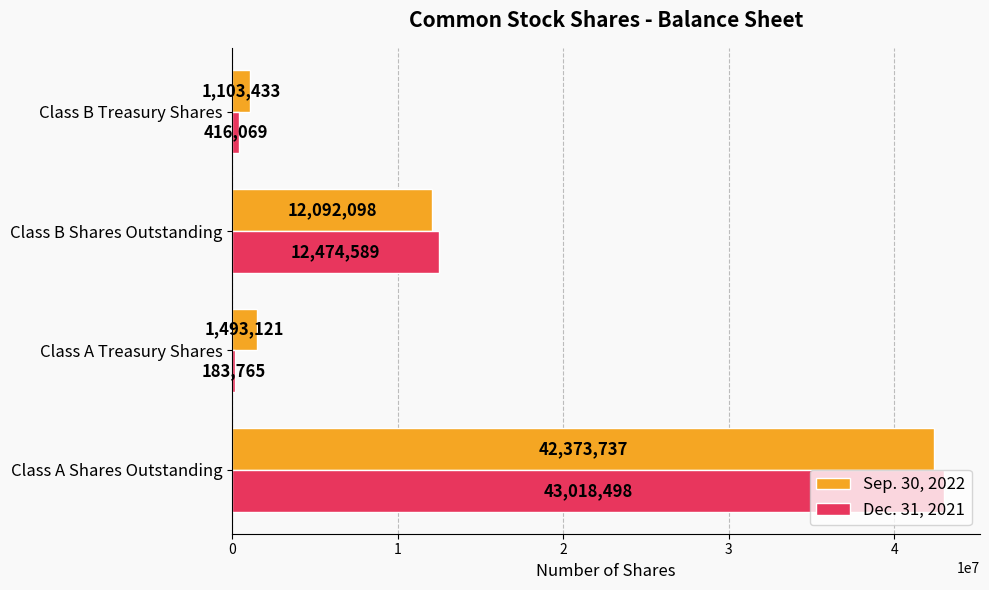

Where is Dec. 31, 2021 nearest to the value 21601131?

Class B Shares Outstanding